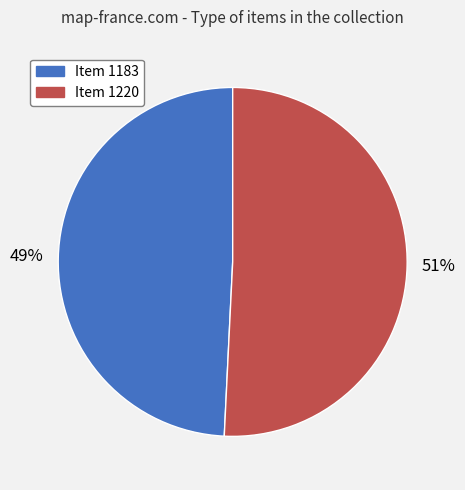

What percentage is the Item 1183 slice, to the nearest percent?

49%